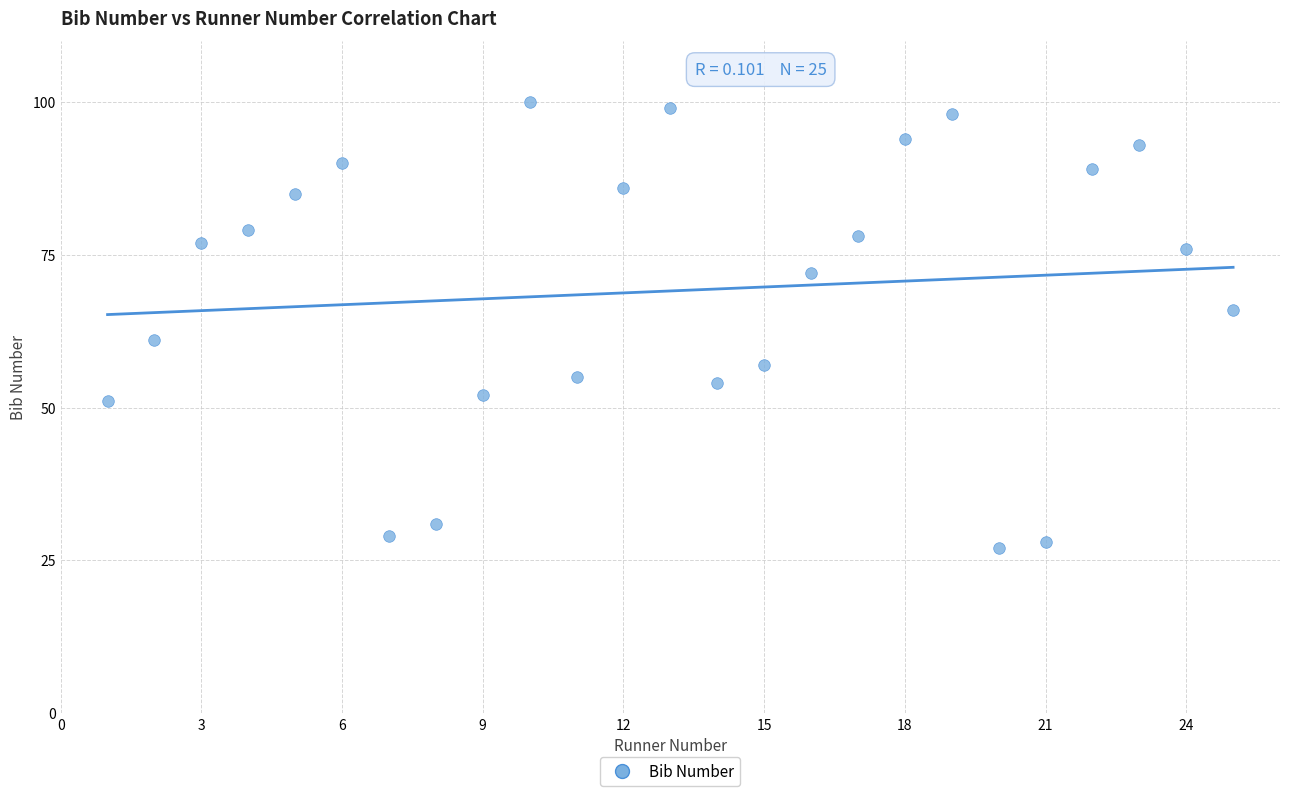

What is the range of Y values (max minus min)?

73